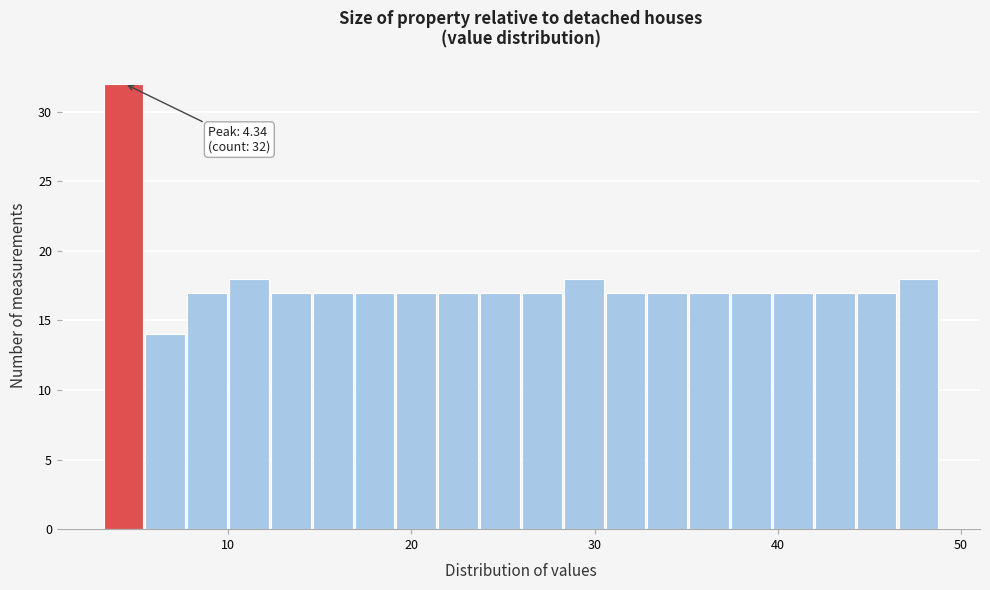

Around what value on the x-axis is the tallest bar? Give the approximate position of its centre, as read against the axis.

4